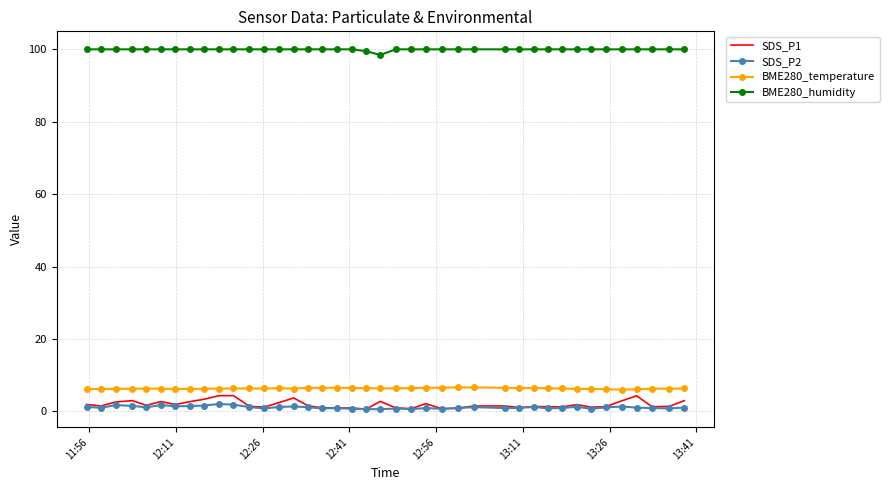

True or false: BME280_humidity and SDS_P1 cross at least once.

False